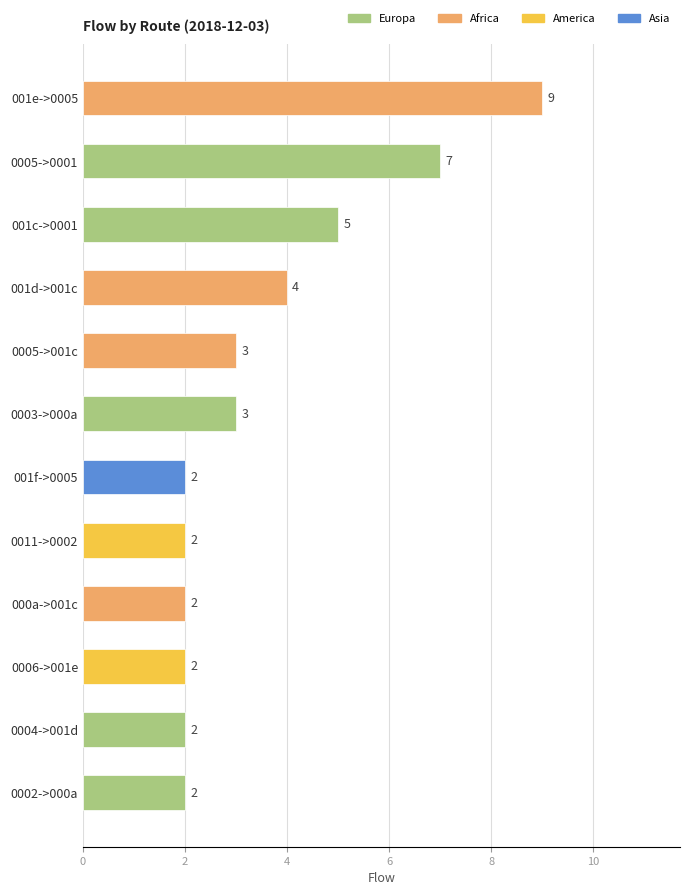

What is the average value?

4